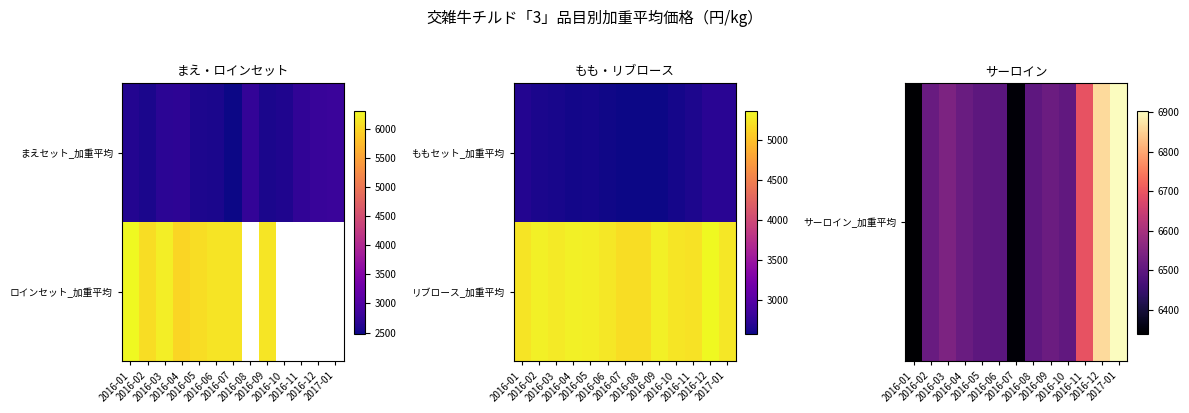

What is the difference between the maximum and minimum values in the リブロース_加重平均 series?

184.0